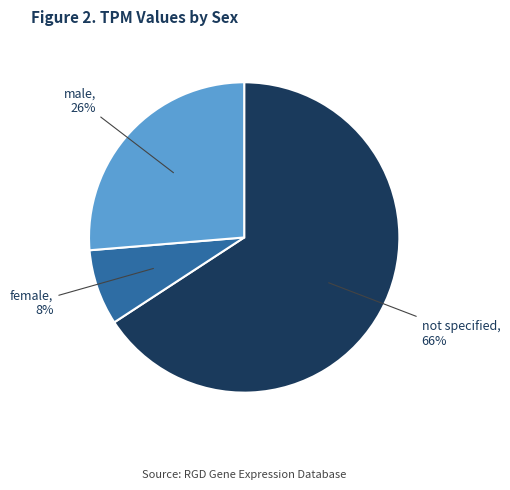

Do female and male together represent more than half of the pie?

No